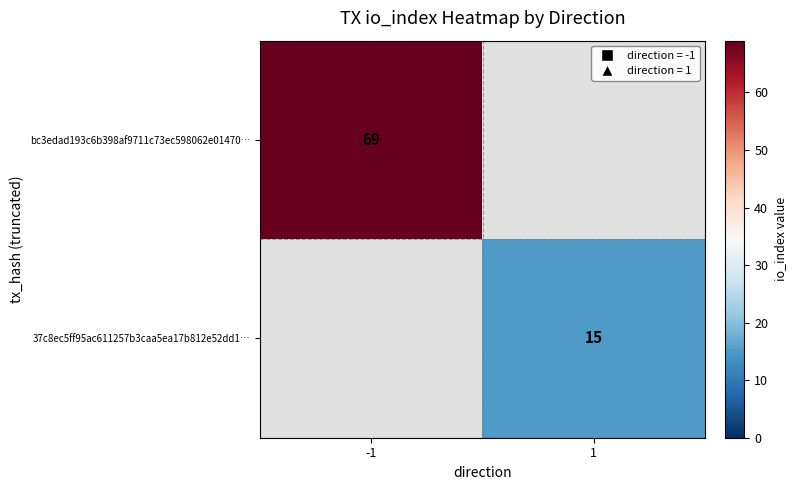

The bc3edad193c6b398af9711c73ec598062e01470… series shows 112.6 at -1. True or false?

False